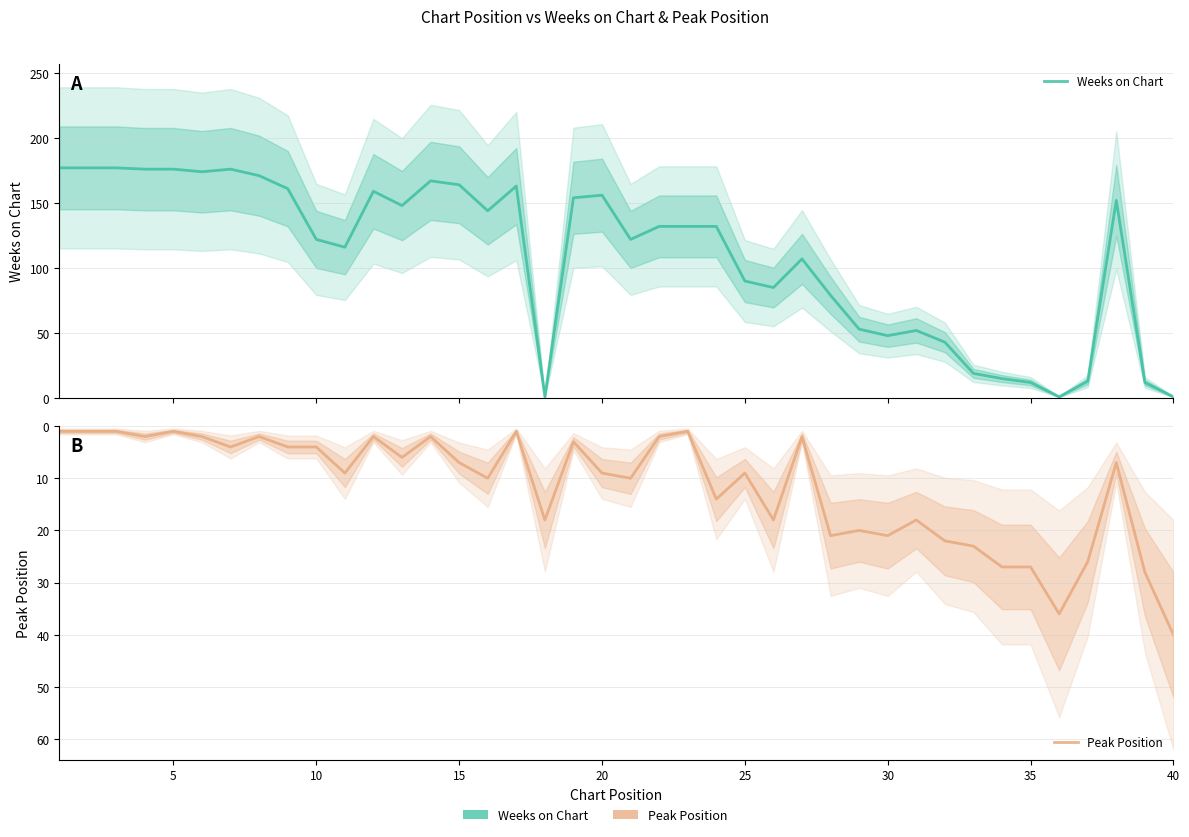

What is the smallest value displayed?

1